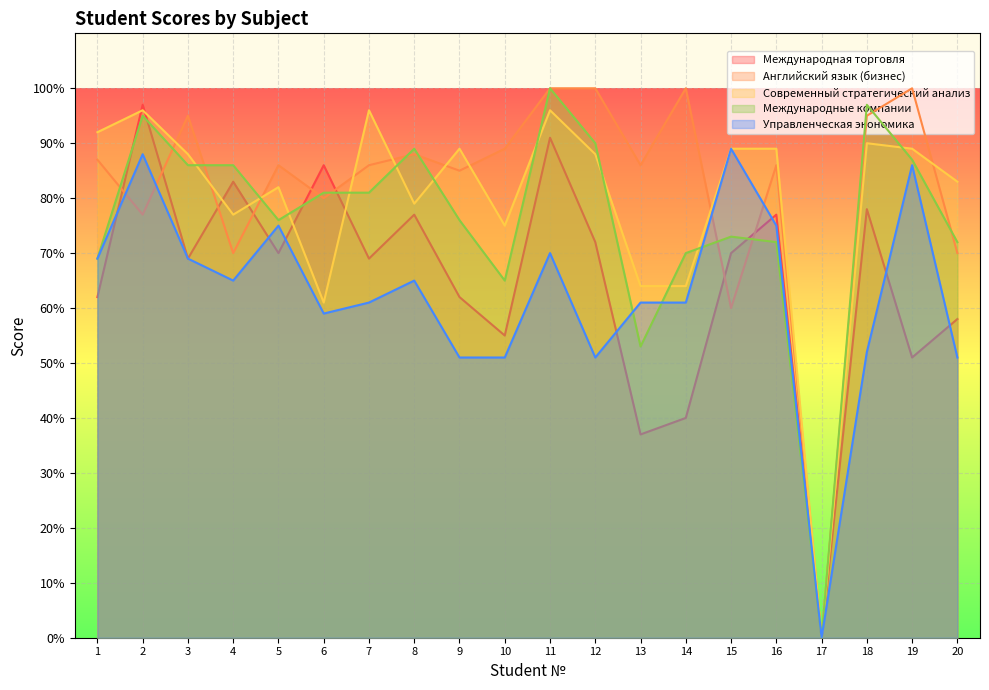

What are all the series names shown in the legend?

Международная торговля, Английский язык (бизнес), Современный стратегический анализ, Международные компании, Управленческая экономика